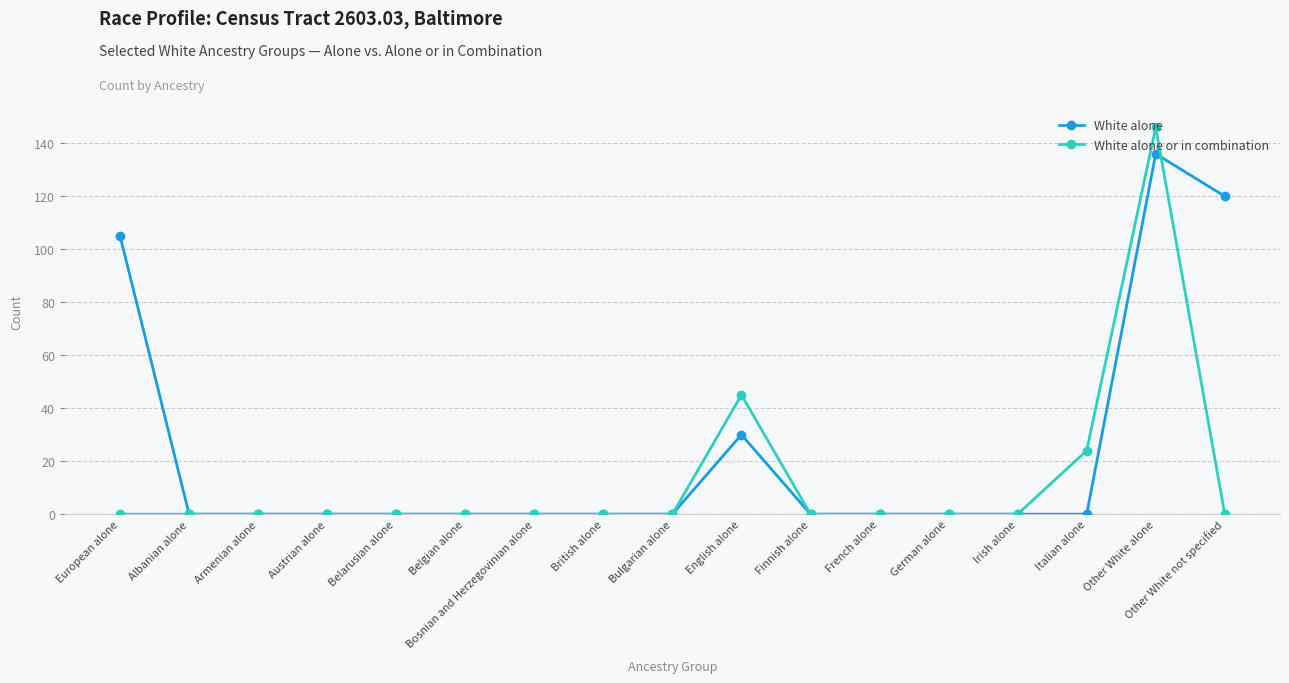

Does the chart have visible grid lines?

Yes